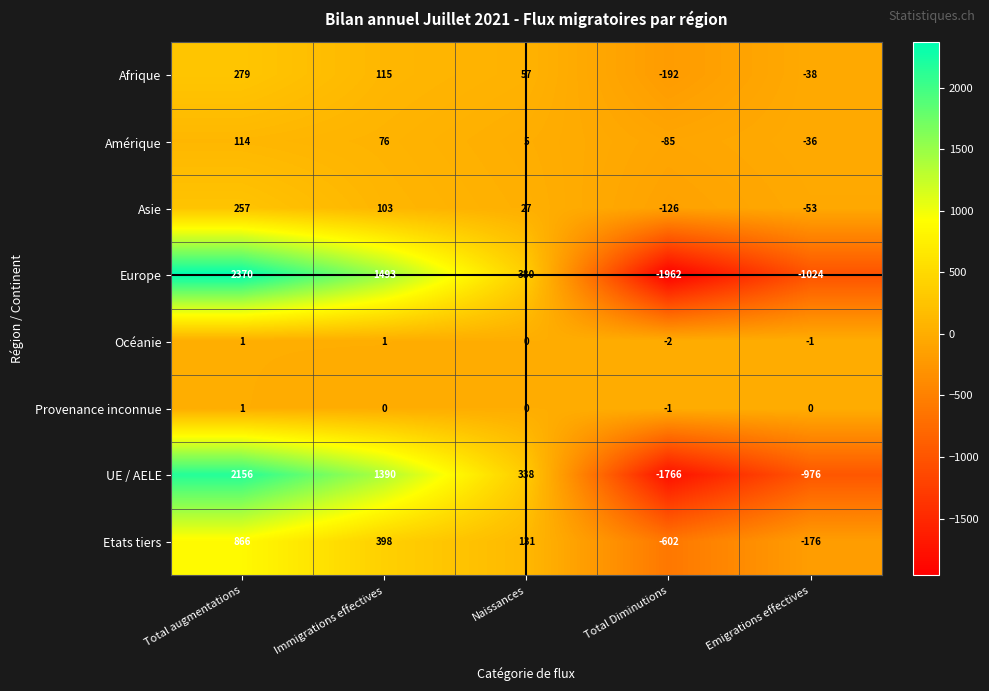

At how many categories does at least one series exceed 1099?

2